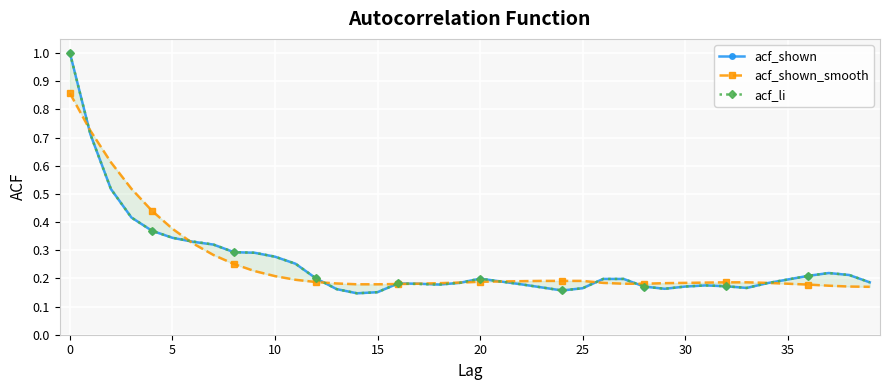

What value does the acf_shown series have at 39?

0.2